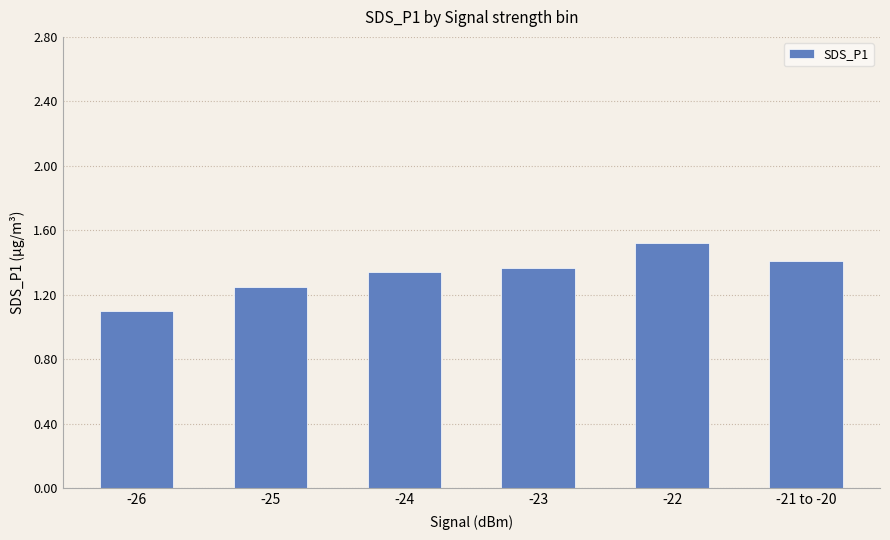

The chart shows a value of 2.0 at -25. True or false?

False